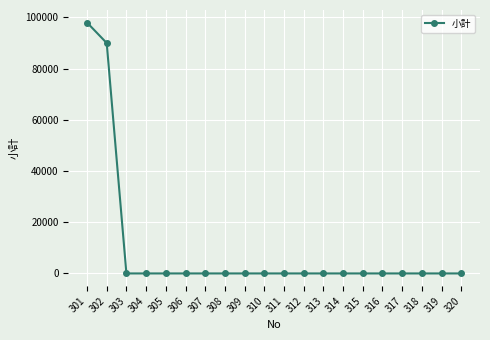

What is the difference between the maximum and second lowest values?

98000